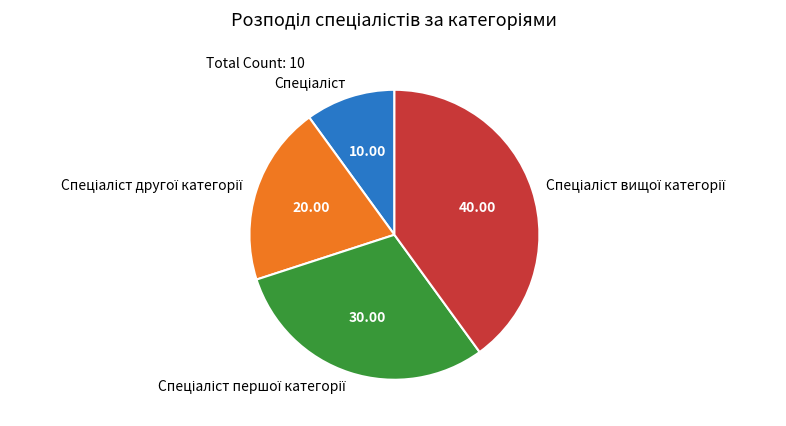

How many segments does this pie chart have?

4